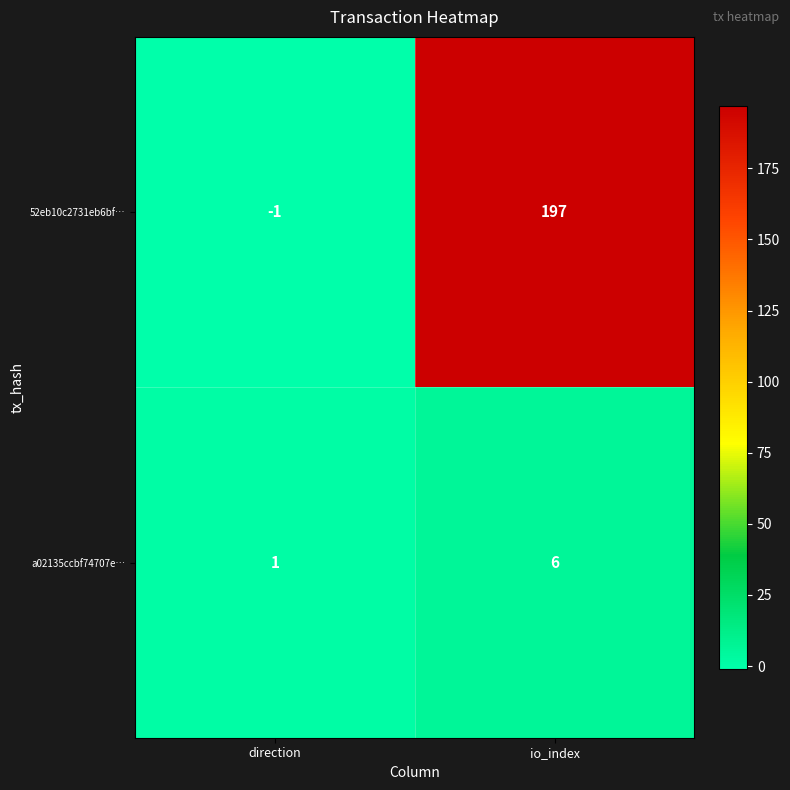

What is the difference between the highest and lowest values at io_index?

191